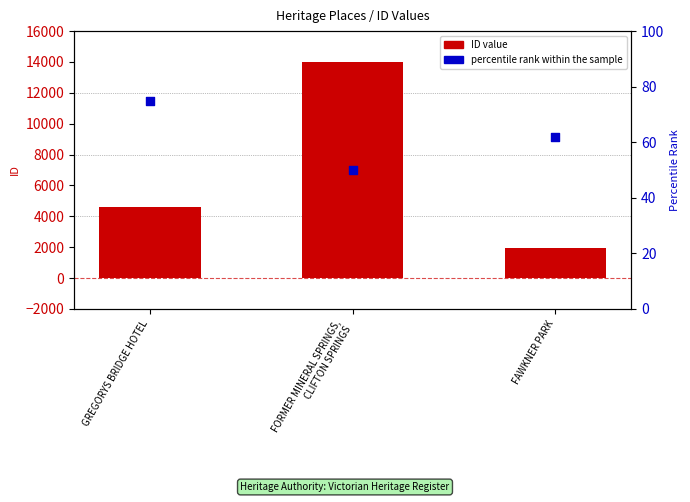

What are all the series names shown in the legend?

ID value, percentile rank within the sample